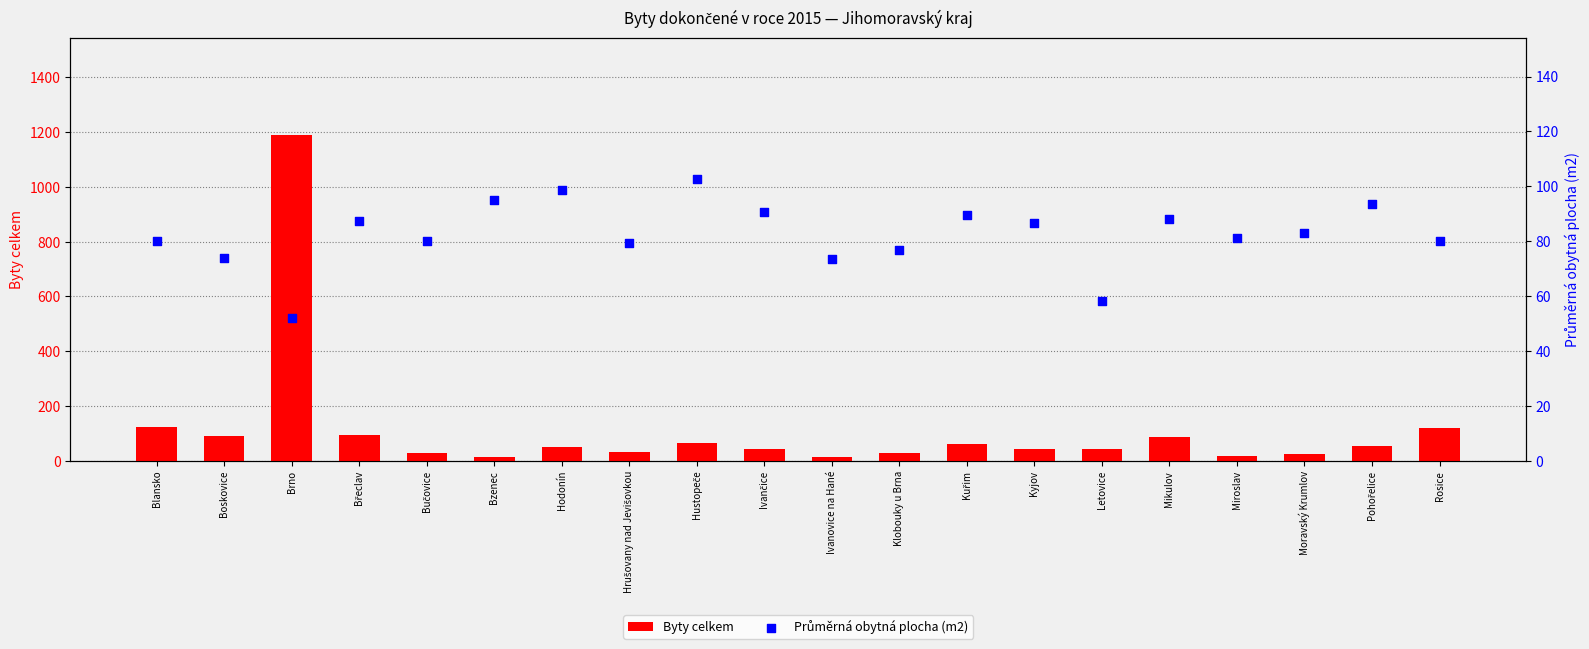

What is the total value across all series at Ivančice?

133.8